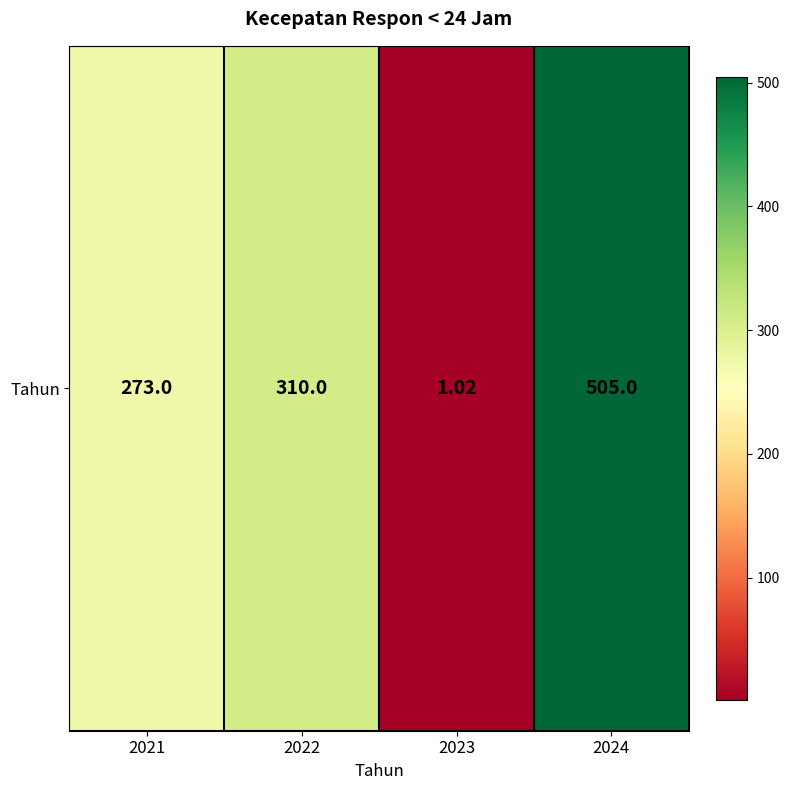

Reading left to right, what are all the values shown in this chart?

273.0	310.0	1.0	505.0